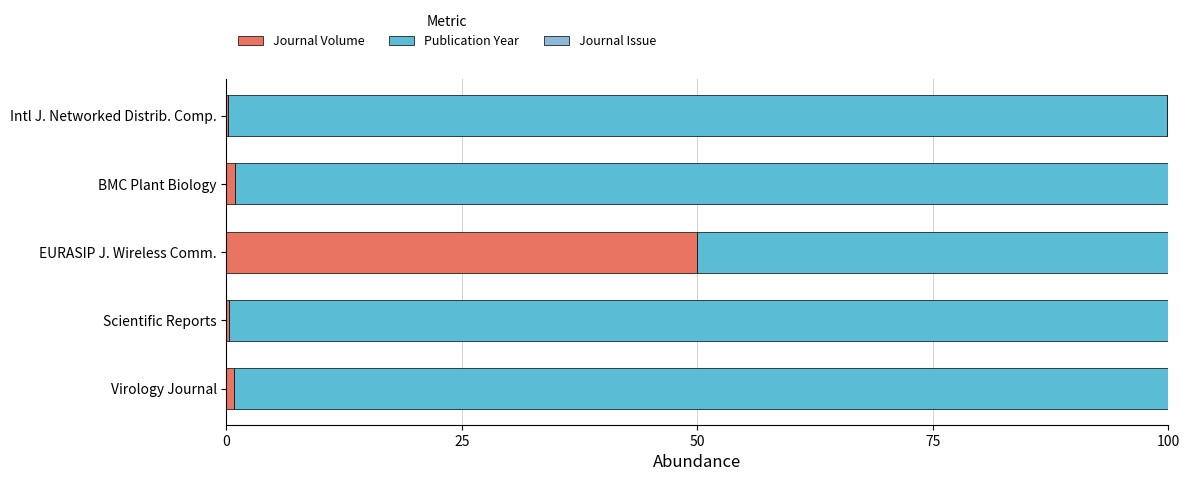

What is the maximum value for Journal Volume?

50.0